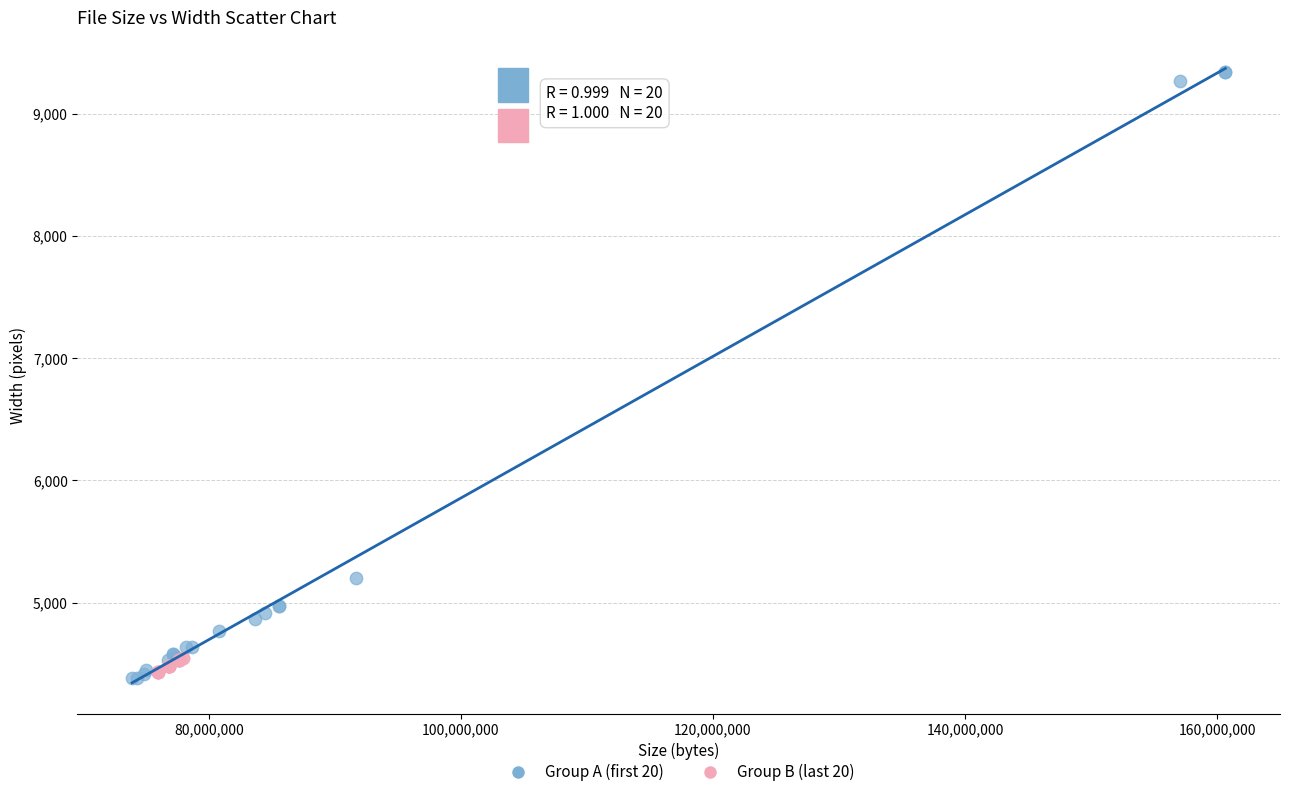

Which series reaches the maximum Y coordinate?

Group A (first 20)